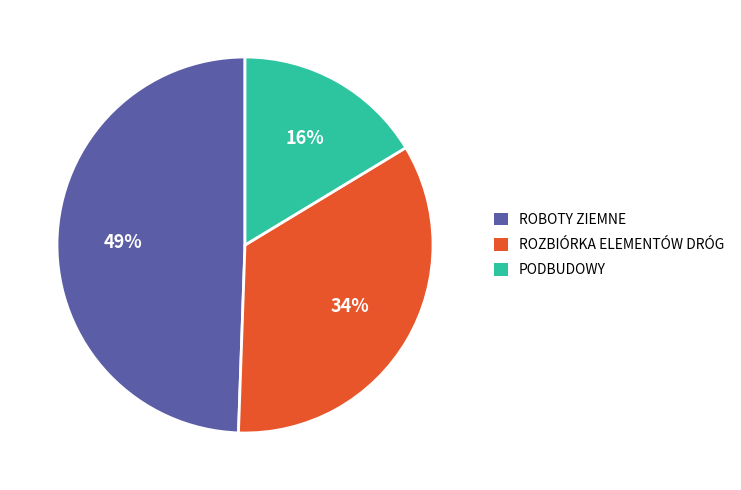

Does any single category account for the majority?

No